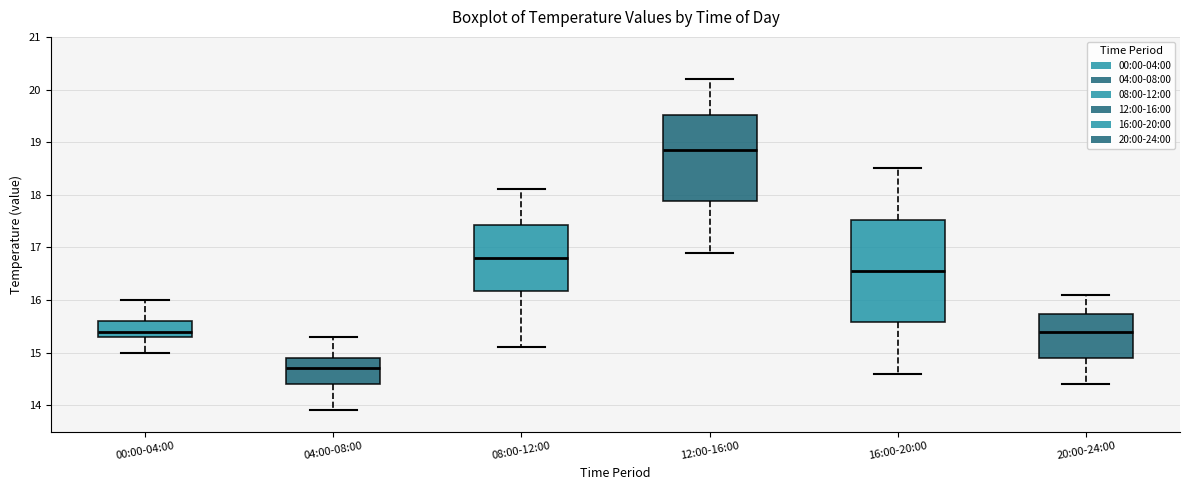

Reading left to right, read every box against the y-axis: the position of its median line, the range the box covers, and the ends of its whiskers. The values are not printed on the chart, so give them approximately, as read against the axis.

00:00-04:00: median 15.4, box 15.3 to 15.6, whiskers 15.0 to 16.0
04:00-08:00: median 14.7, box 14.4 to 14.9, whiskers 13.9 to 15.3
08:00-12:00: median 16.8, box 16.2 to 17.4, whiskers 15.1 to 18.1
12:00-16:00: median 18.9, box 17.9 to 19.5, whiskers 16.9 to 20.2
16:00-20:00: median 16.6, box 15.6 to 17.5, whiskers 14.6 to 18.5
20:00-24:00: median 15.4, box 14.9 to 15.7, whiskers 14.4 to 16.1